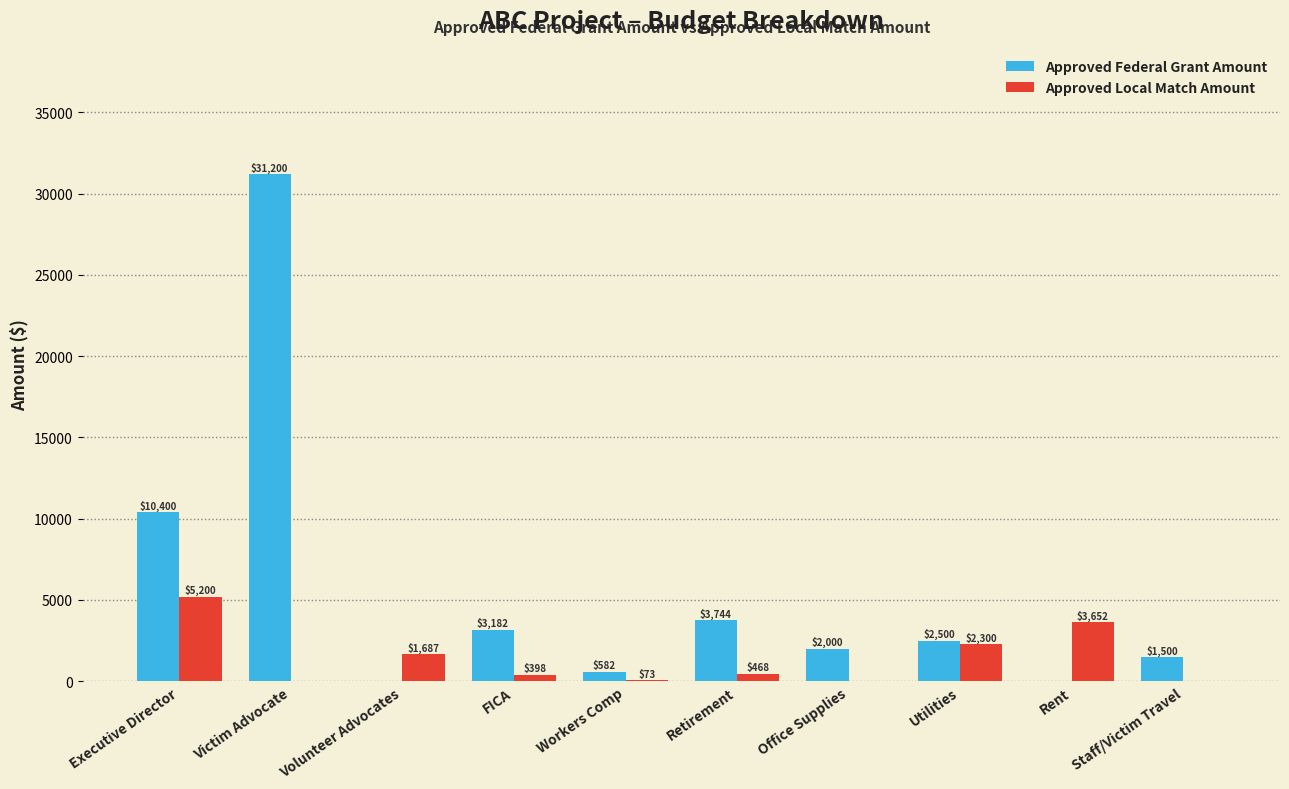

Where is Approved Federal Grant Amount nearest to the value 15600?

Executive Director